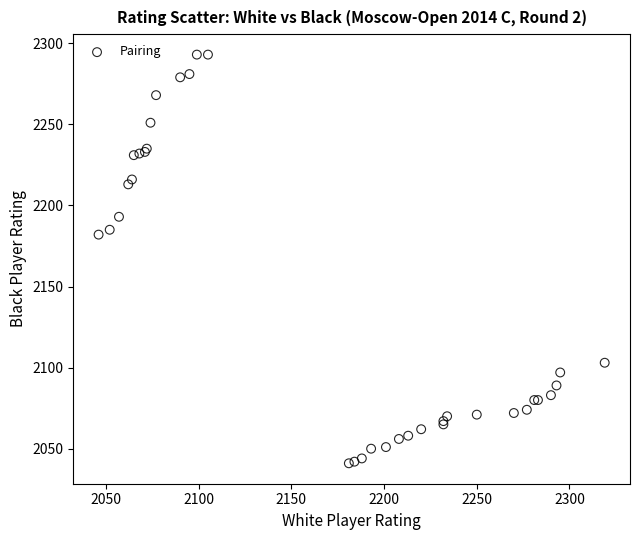

What Y value in the scatter plot is closest to 2167?

2182